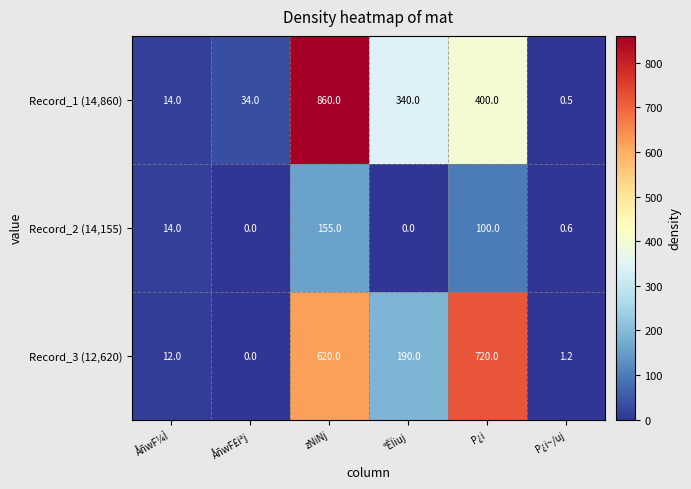

At how many categories does at least one series exceed 785?

1